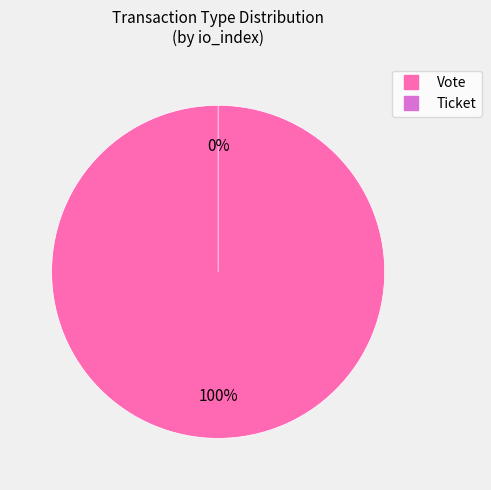

How many segments does this pie chart have?

2